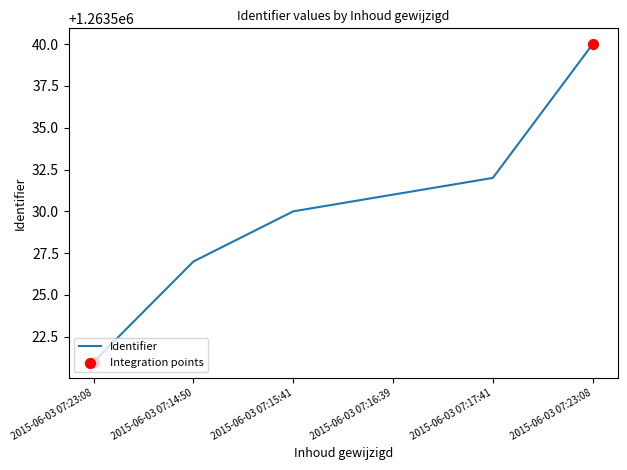

Does the chart have visible grid lines?

No